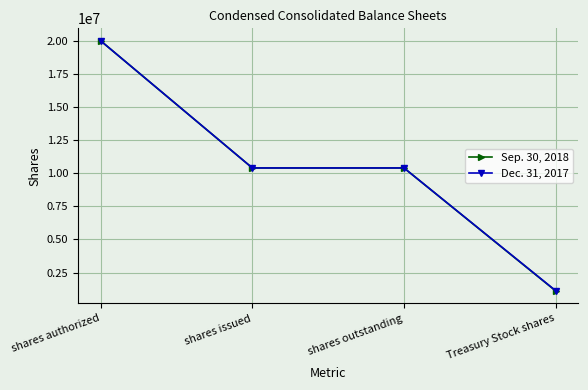

Does the chart display data point markers on the line(s)?

Yes